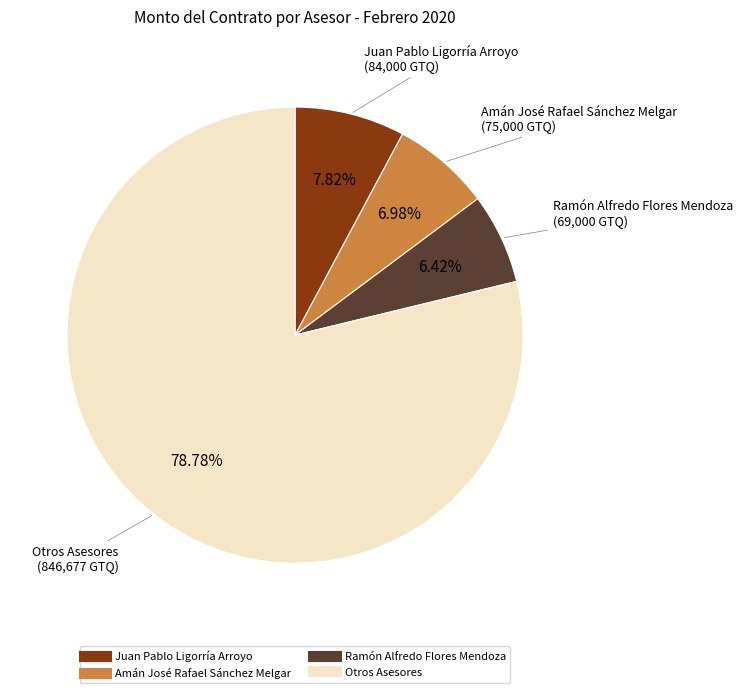

Is there any slice that represents more than half of the pie?

Yes